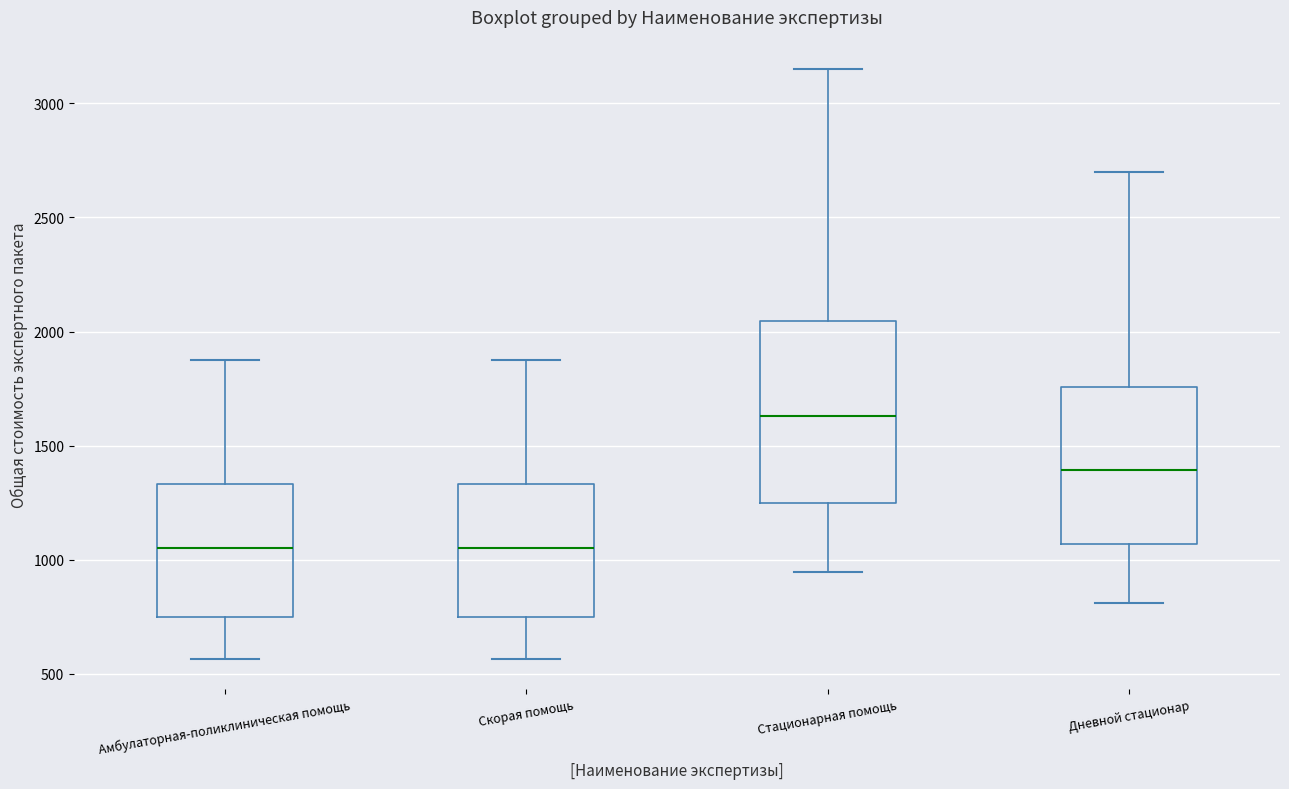

Where does the upper whisker of the box for Стационарная помощь end on the y-axis? The values are not printed on the chart, so give them approximately, as read against the axis.

3150